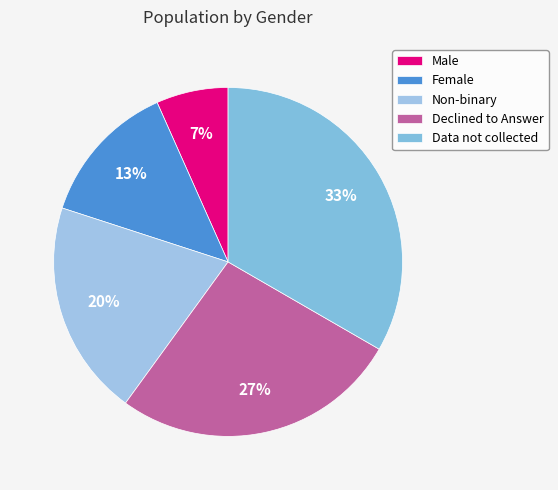

How many slices are in this pie chart?

5